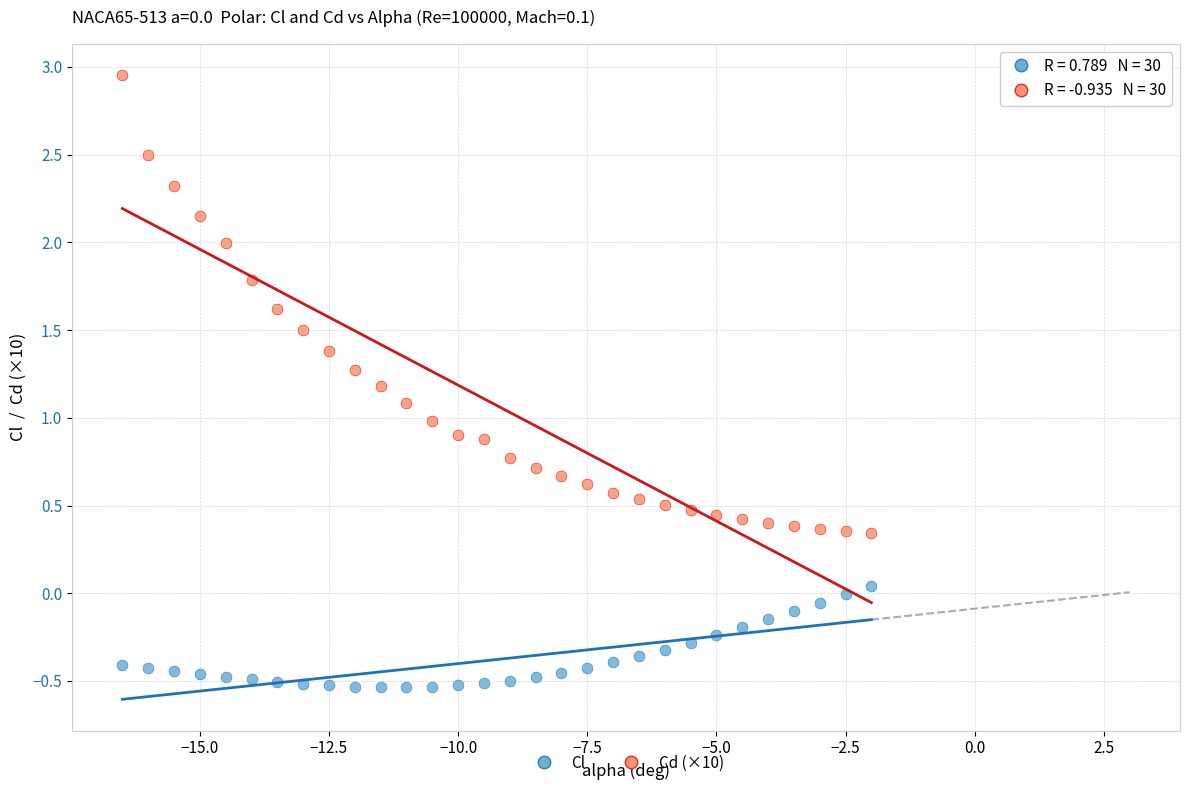

Which series has the largest Y range (max minus min)?

Cd (×10)